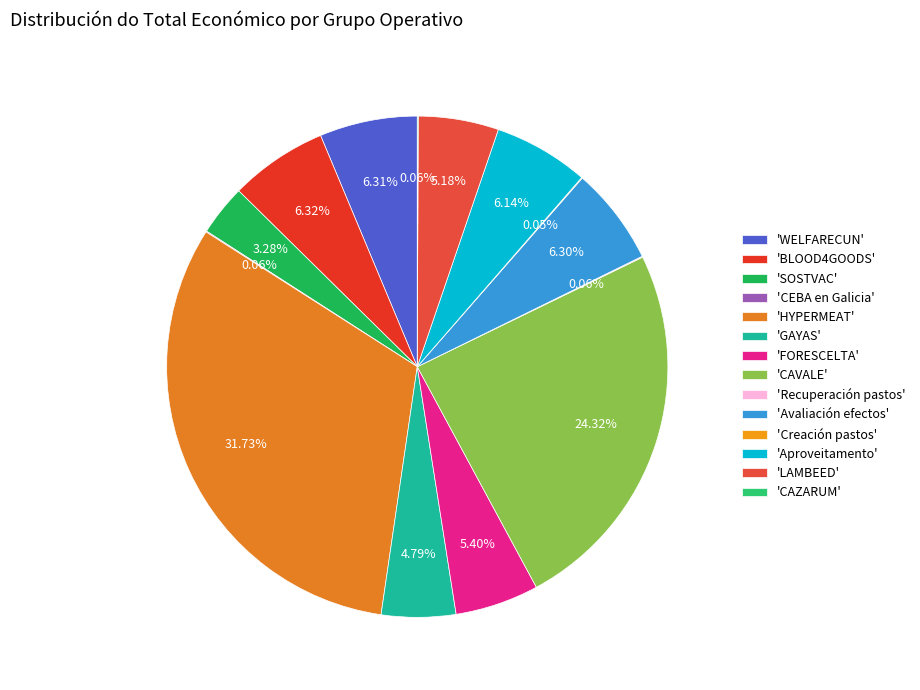

Which slice is the smallest?

Creación pastos